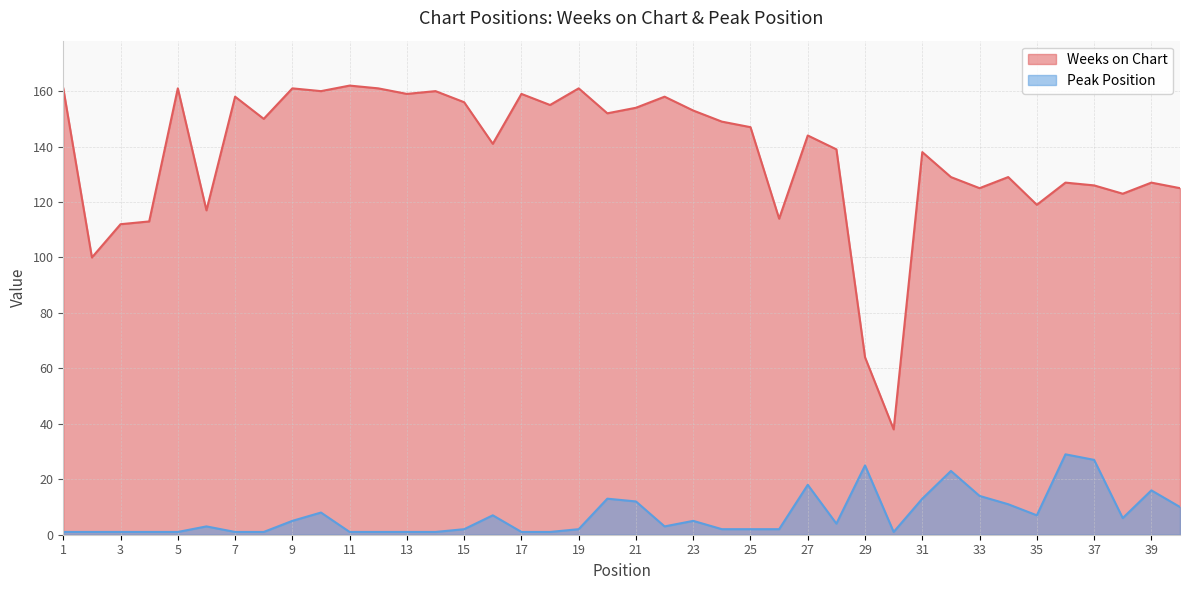

How many data points in Peak Position are less than 3?

19